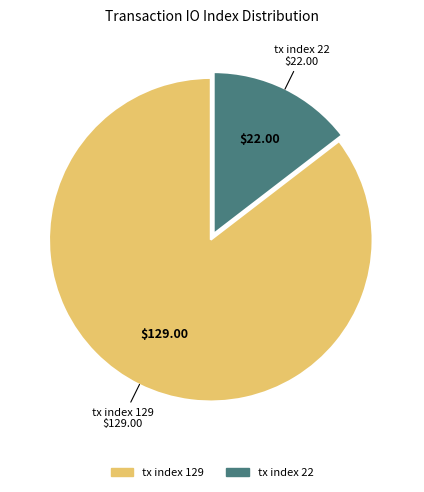

What is the smallest slice in the pie chart?

tx index 22